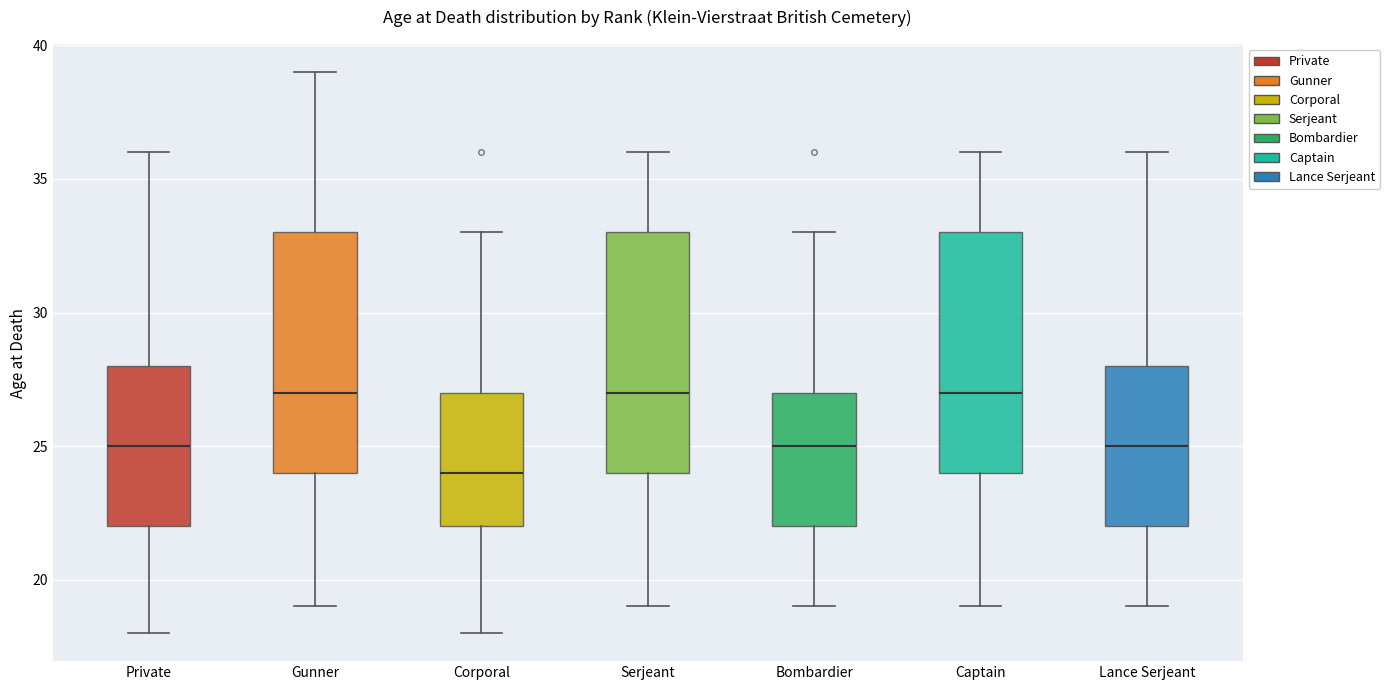

Which box has the lowest median line?

Corporal